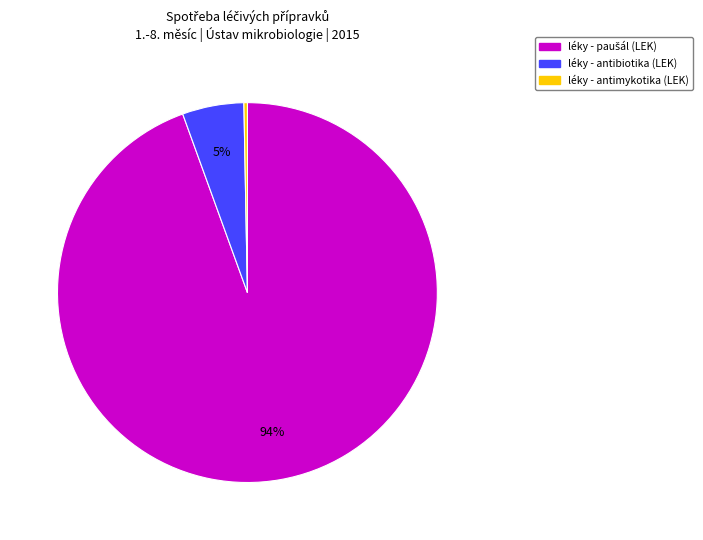

Is there a majority slice in this chart?

Yes